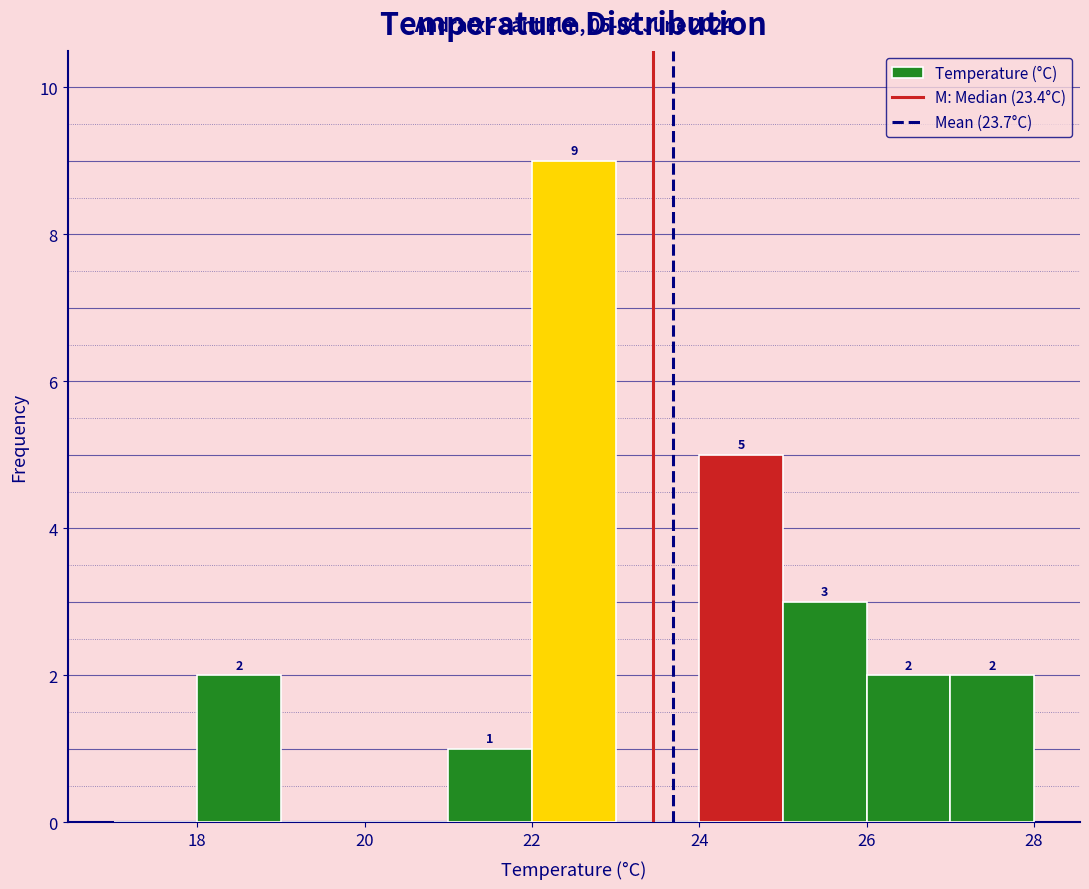

Over which range of the x-axis is the bar tallest?

22 to 23